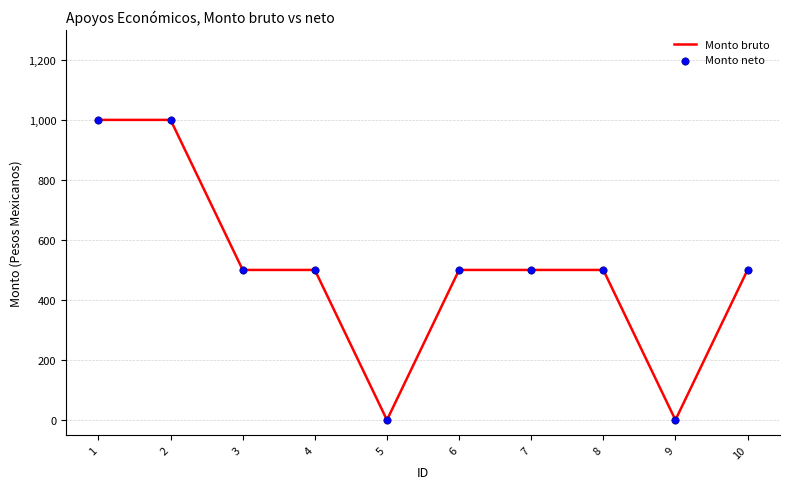

What is the change in value from 2 to 5?

-1000